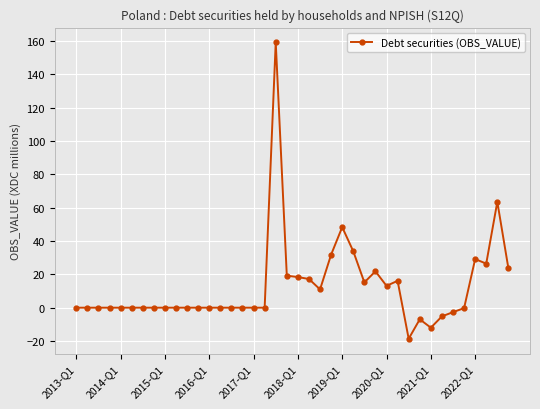

True or false: the data has more than 0 interior local peaks.

True